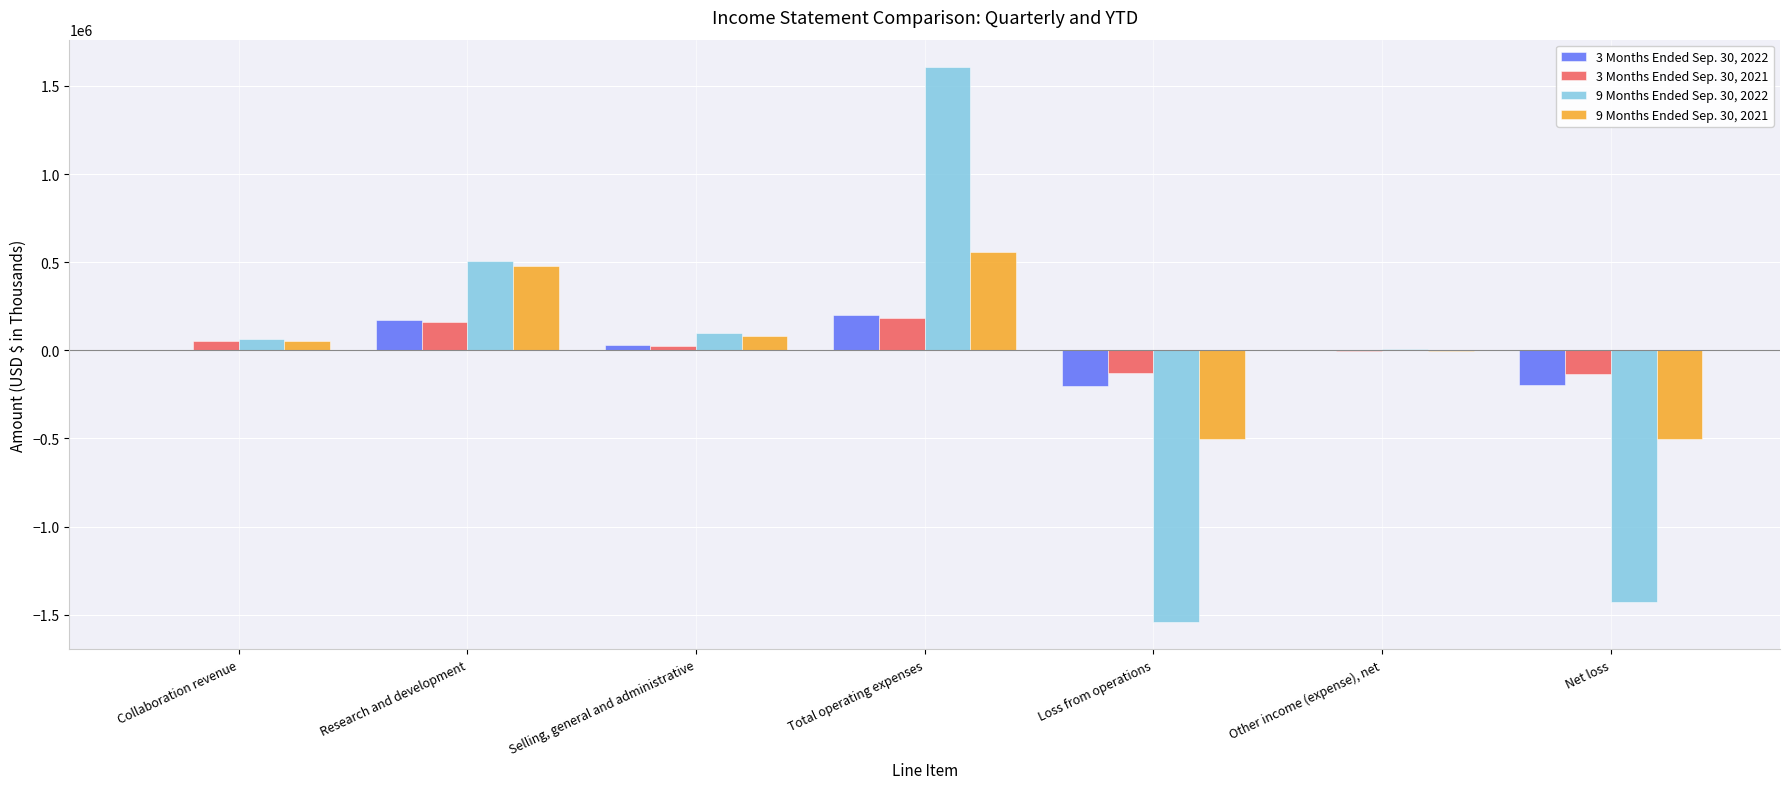

At which category is the sum across all series the highest?

Total operating expenses